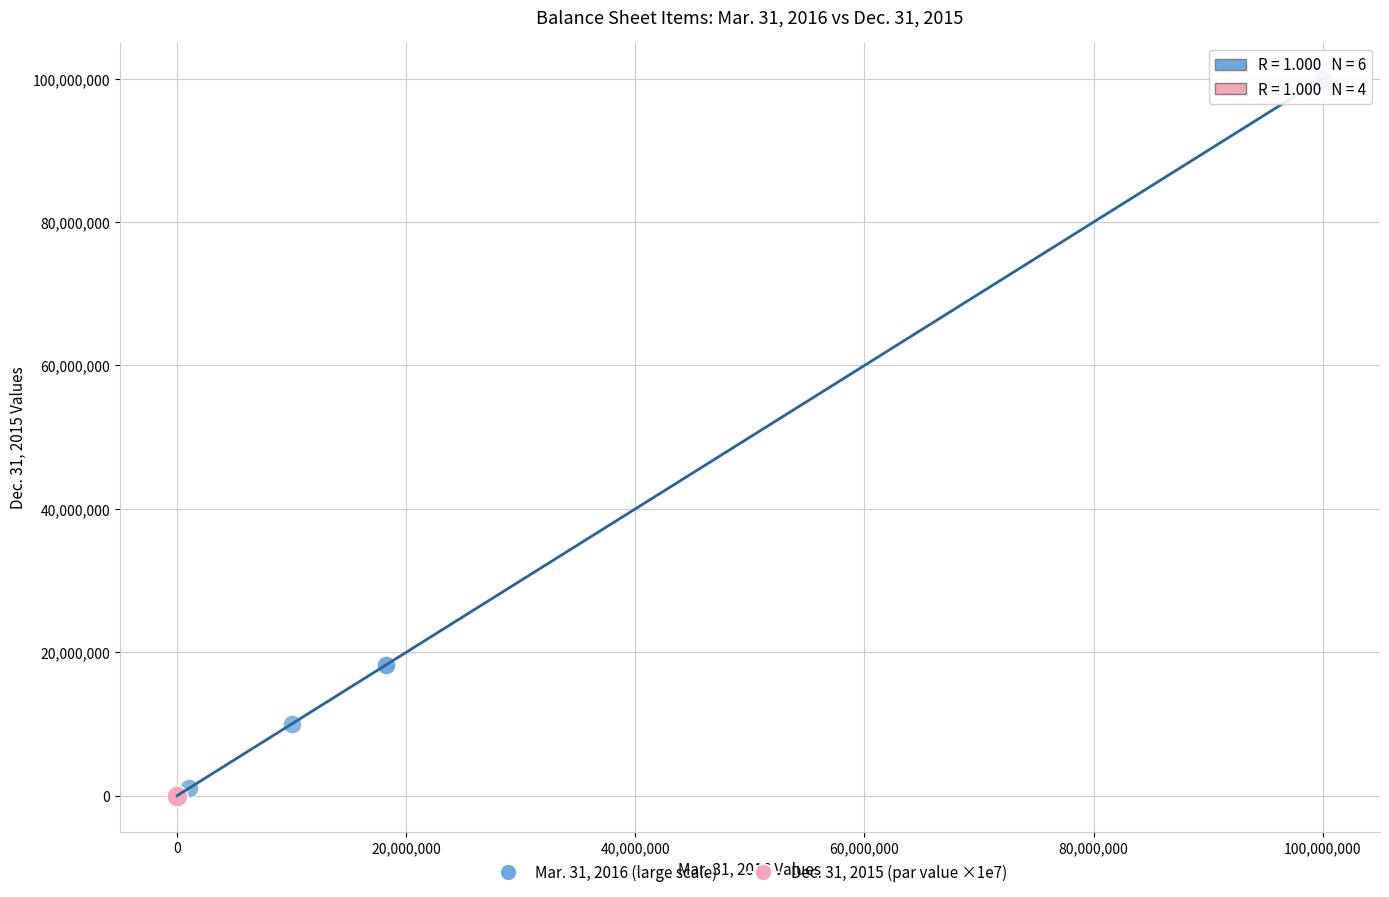

Which series contains the highest Y value?

Mar. 31, 2016 (large scale)